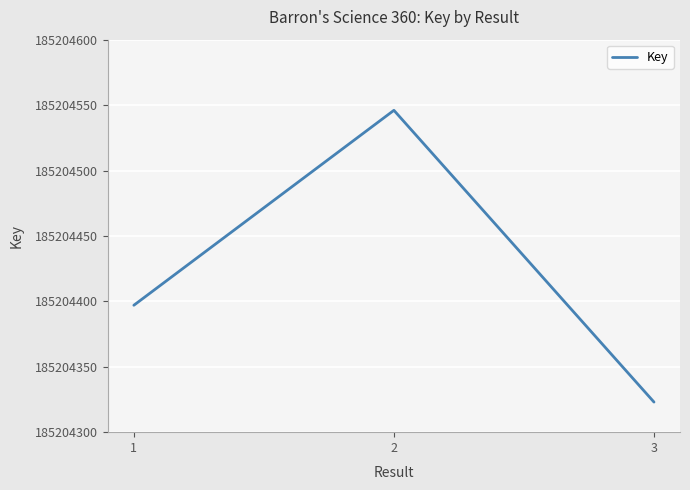

How many values are between 185204323 and 185204546?

3